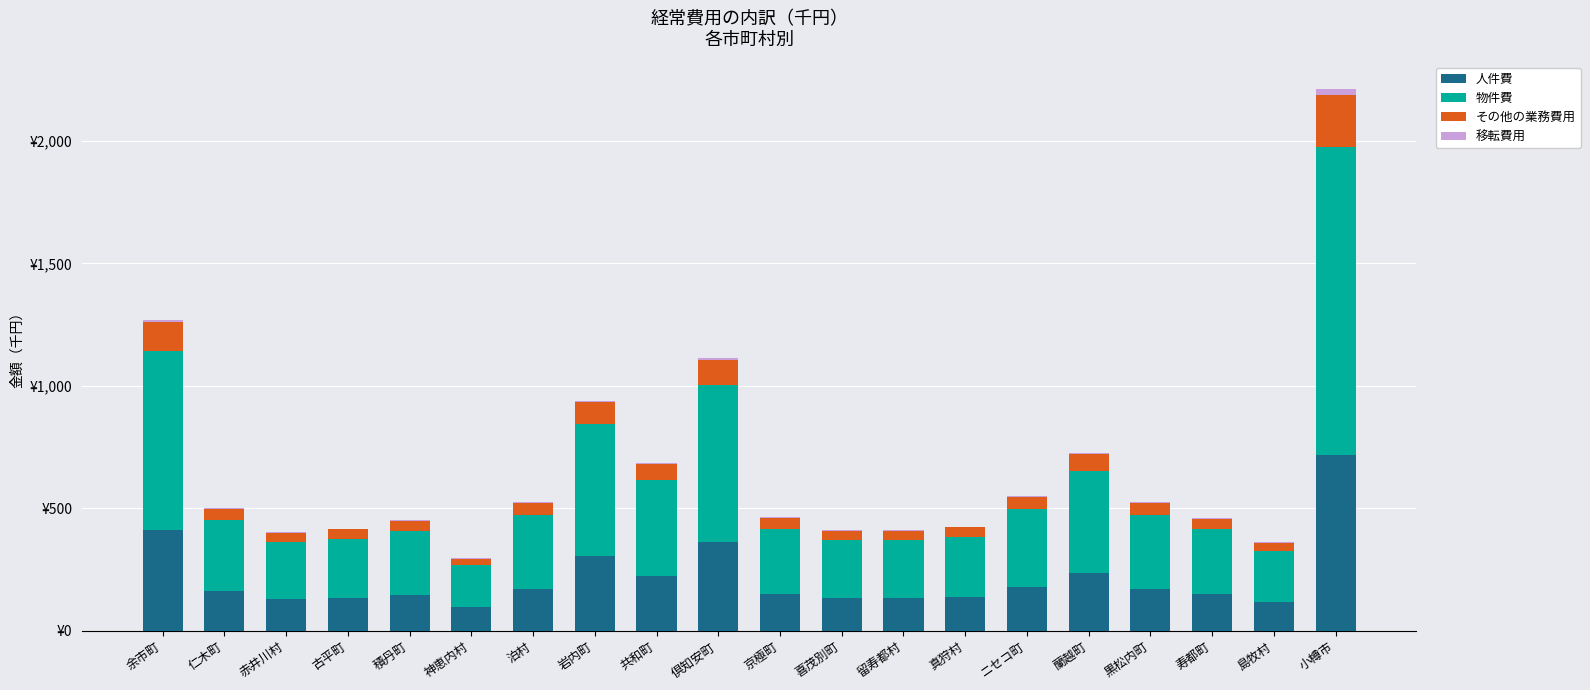

Is it true that 人件費 equals 1247 at 小樽市?

False